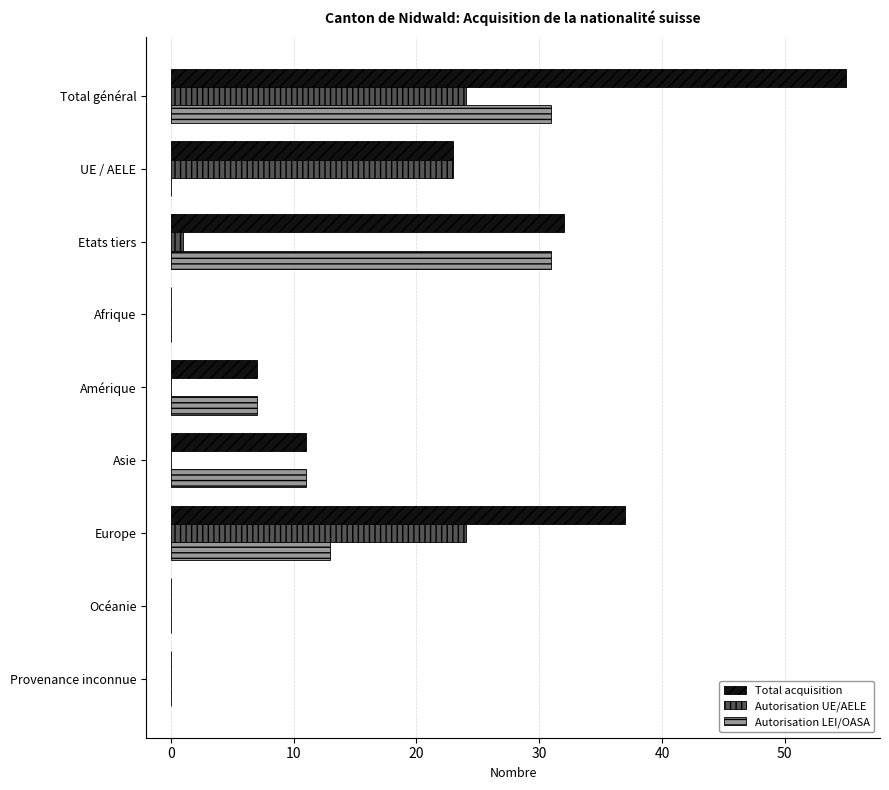

What is the sum of all Total acquisition values?

165